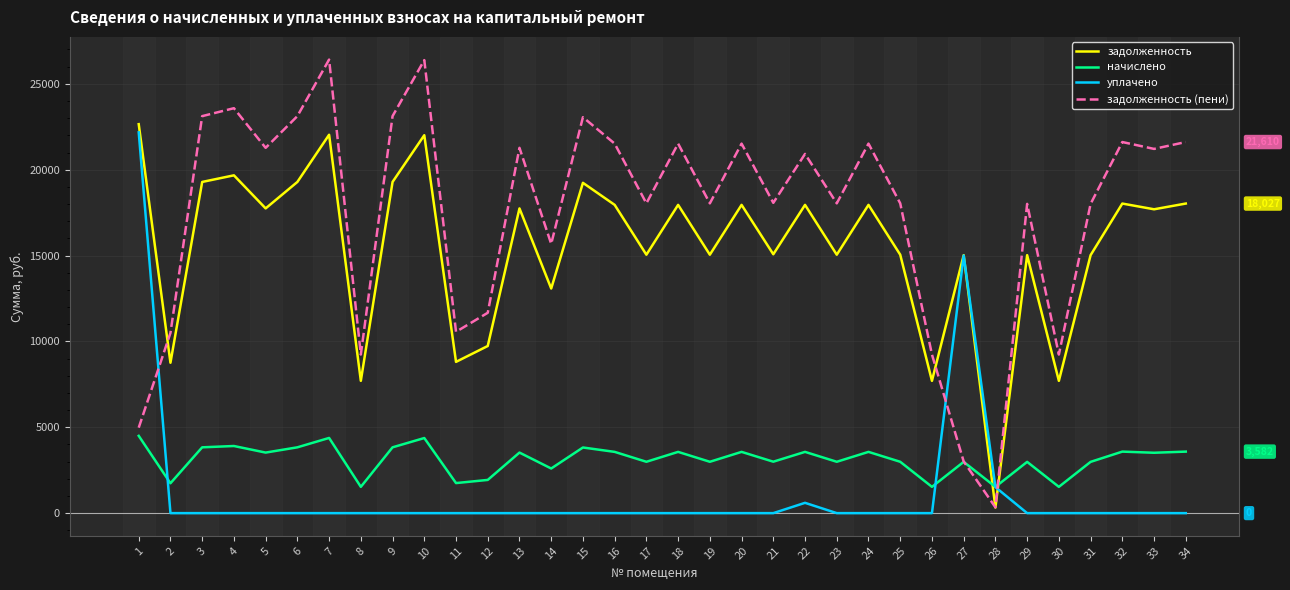

Where is the first local maximum for уплачено?

22